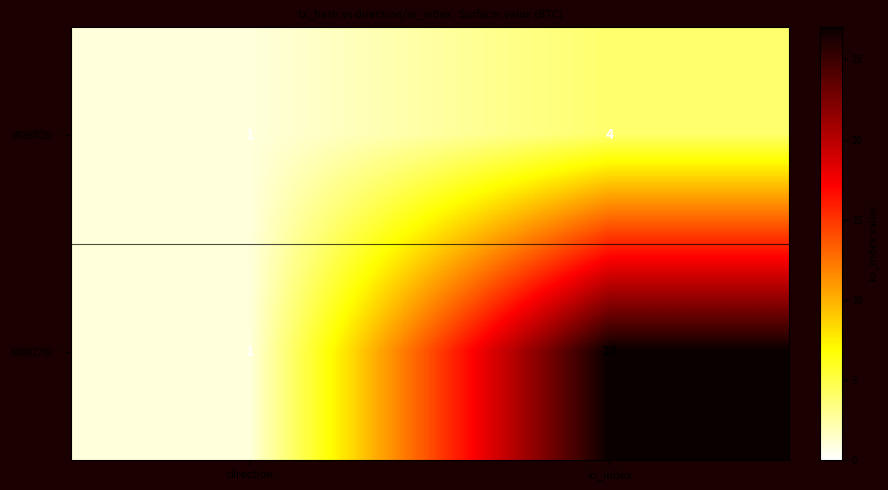

What is the difference between the maximum and minimum values in the d986ff2b… series?

3